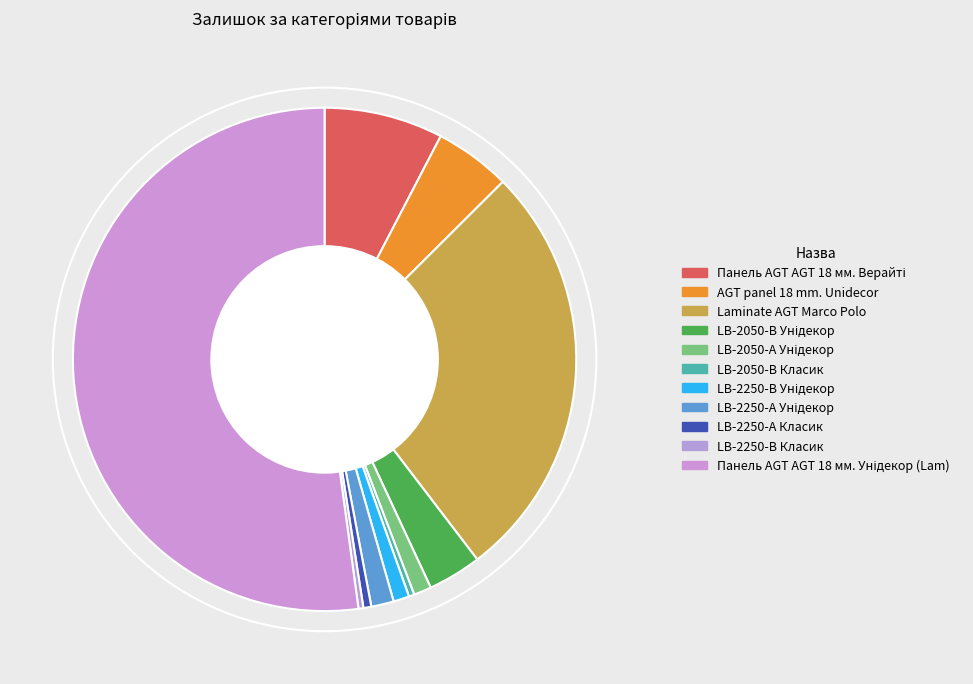

To the nearest percent, what is the difference between the largest and smallest slice percentages?

52%